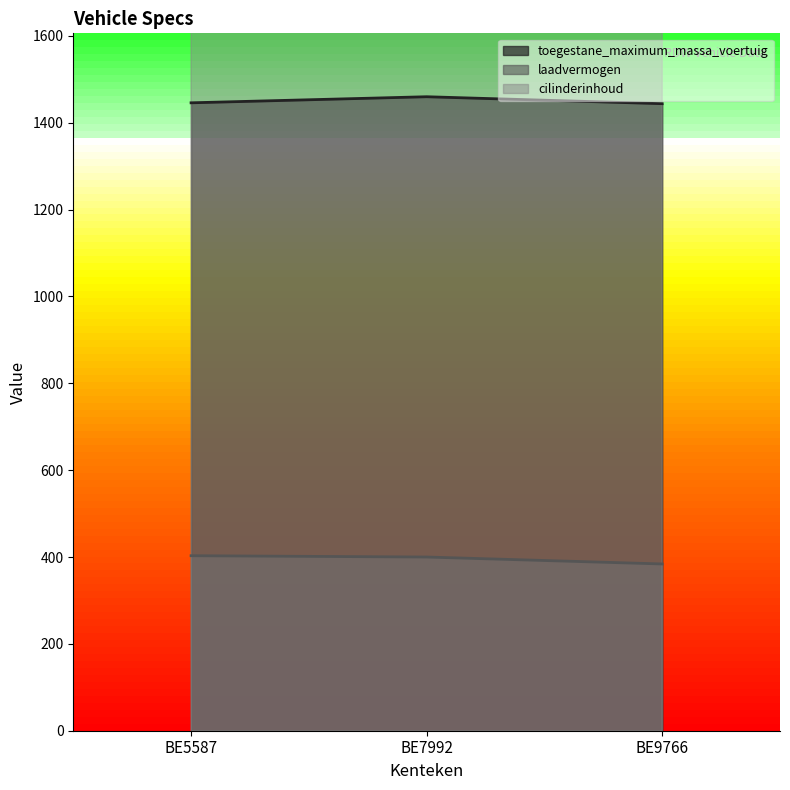

Where is toegestane_maximum_massa_voertuig nearest to the value 1452?

BE5587